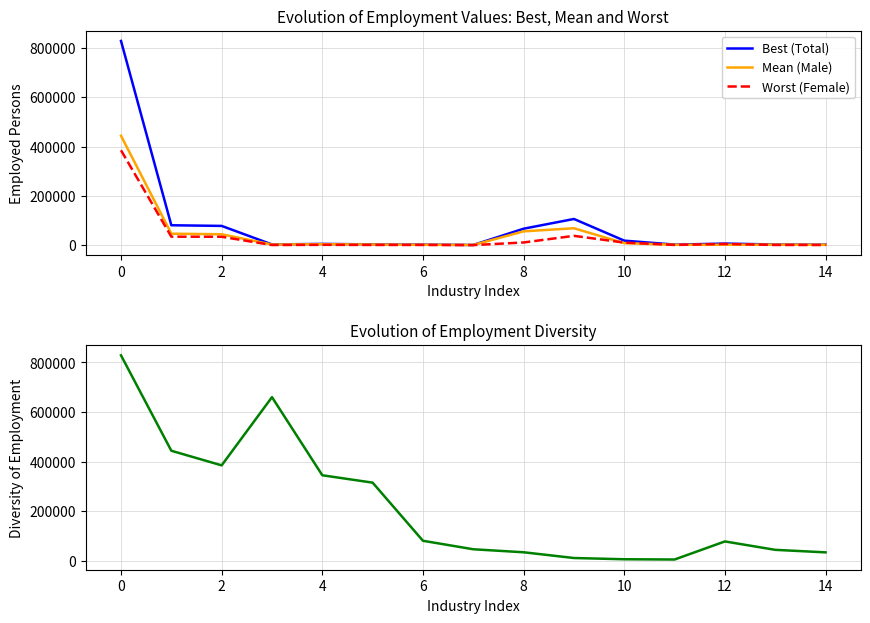

What is the minimum value for Mean (Male)?

540